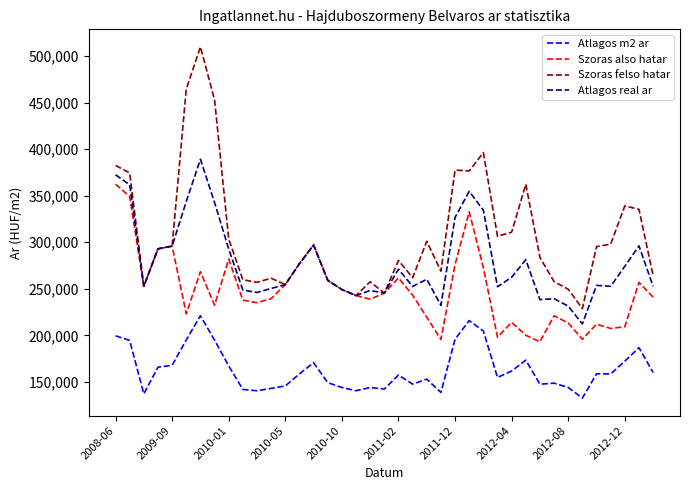

Rank the series by their average value, from lowest to highest.

Atlagos m2 ar, Szoras also hatar, Atlagos real ar, Szoras felso hatar